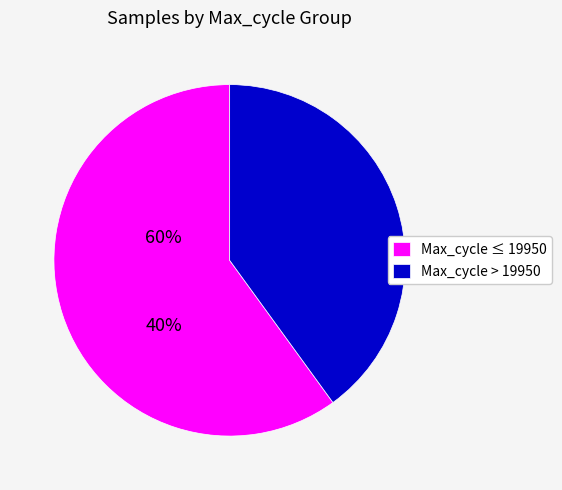

Is the sum of Max_cycle ≤ 19950 and Max_cycle > 19950 greater than half?

Yes